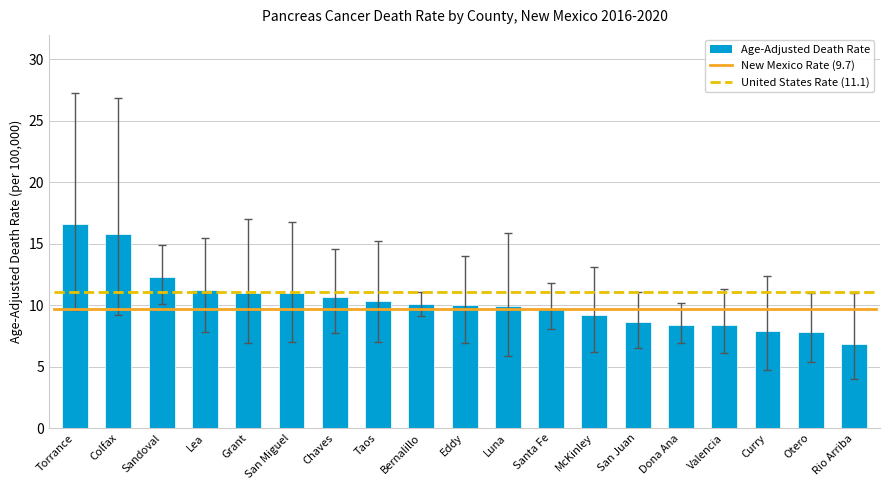

Is it true that the value at San Juan is 8.6?

True